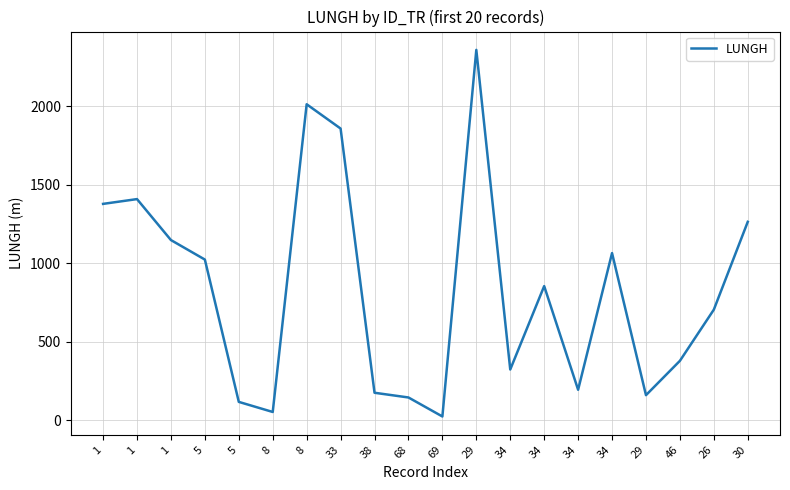

Is it true that the value at 38 is 100.9?

False